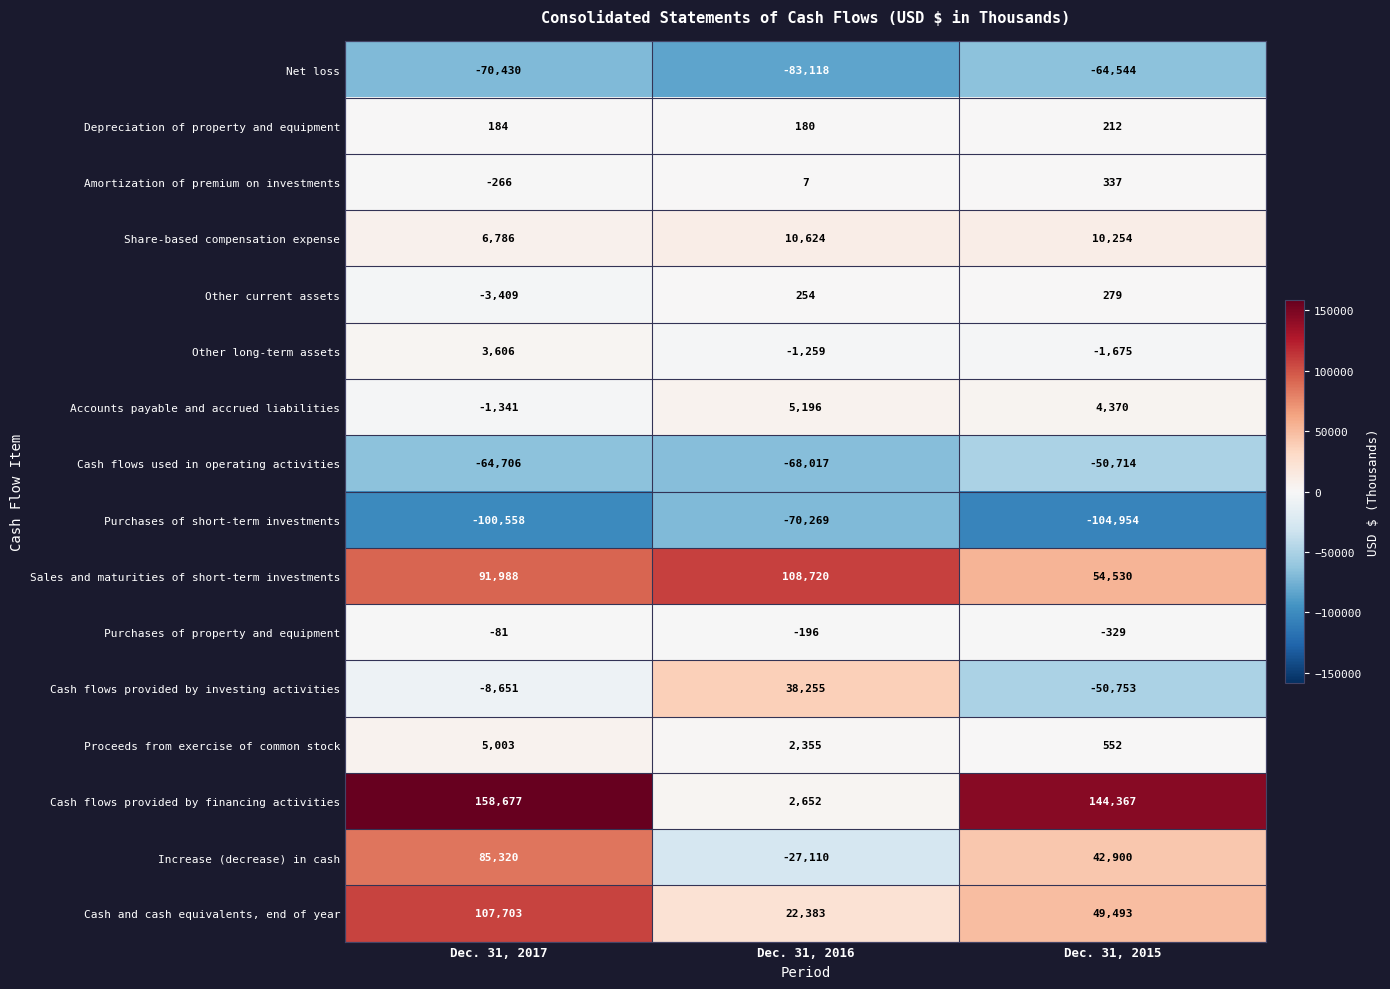

The value of Other current assets at Dec. 31, 2015 is 279. True or false?

True